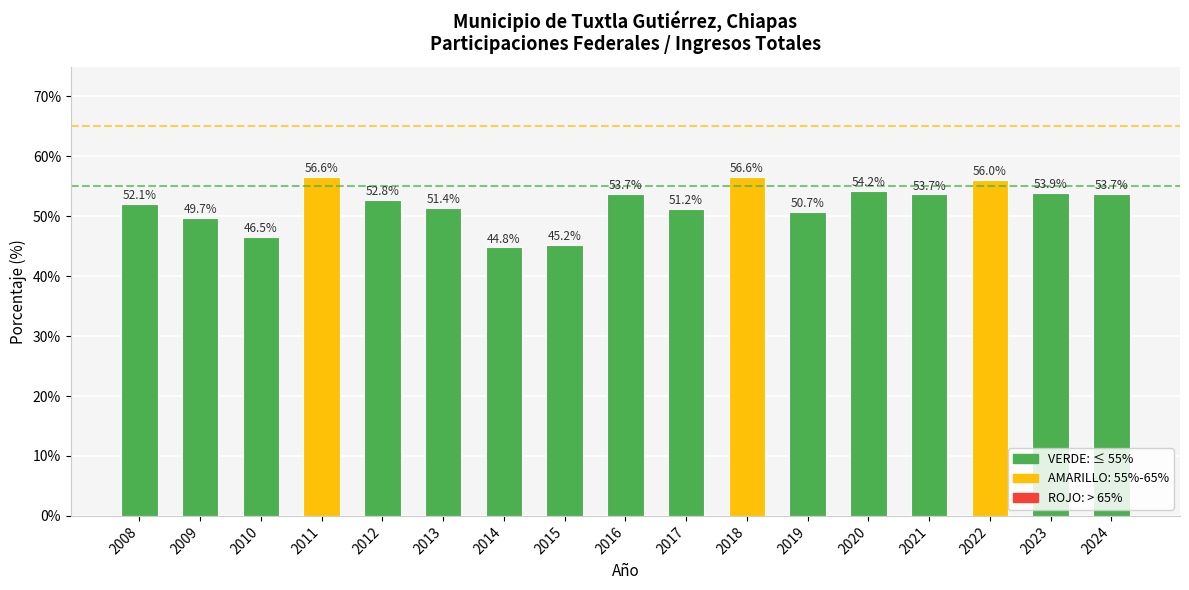

What is the difference between the values at 2008 and 2011?

4.5